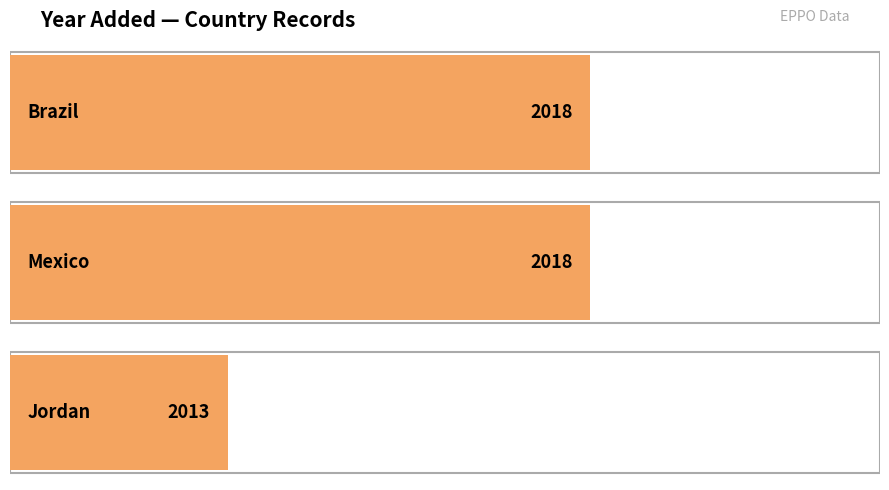

Which has a higher value, Jordan or Brazil?

Brazil